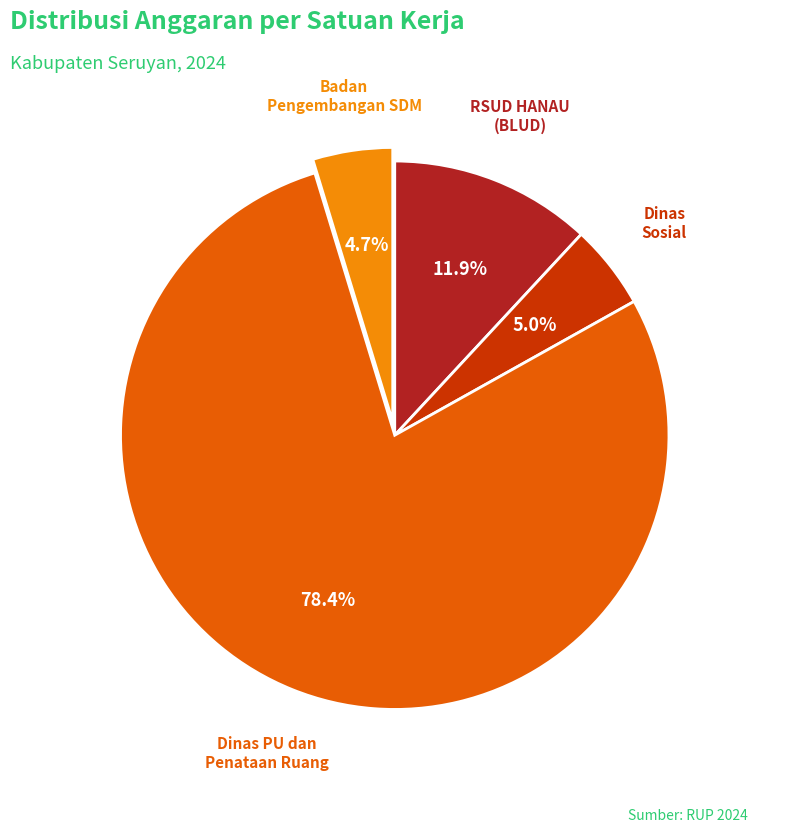

What is the ratio of the value at Dinas Sosial to the value at RSUD HANAU (BLUD)?

0.4